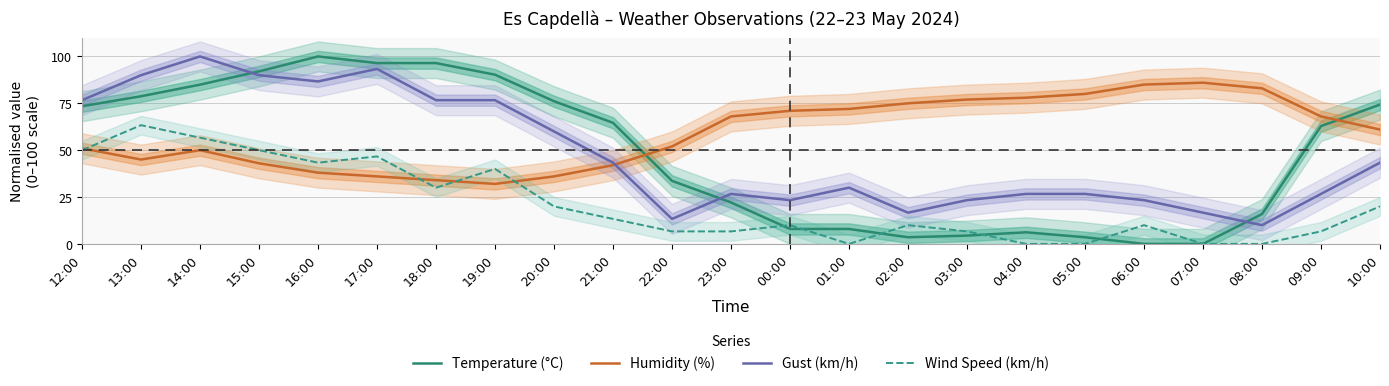

What is the difference between the second highest and minimum values in the Gust (km/h) series?

83.3